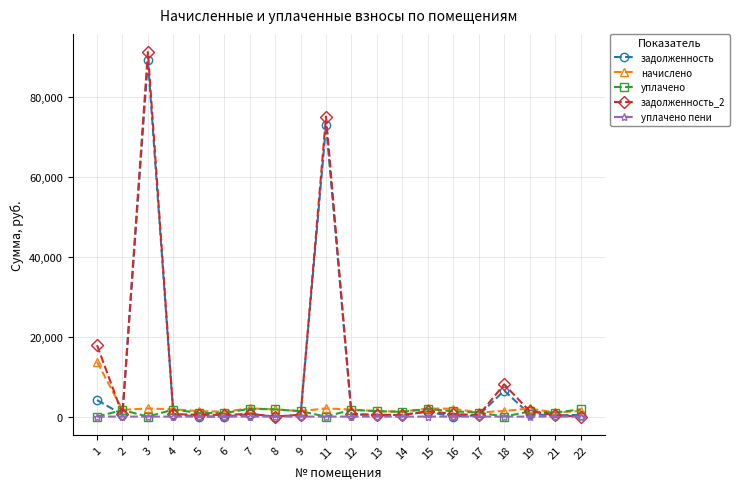

At which label does задолженность_2 first exceed 587?

1